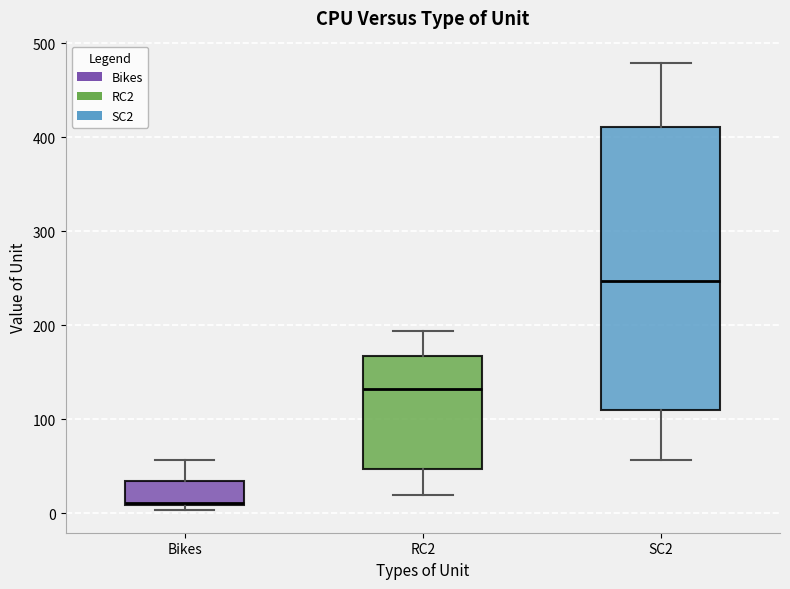

Comparing the boxes themselves (not the whiskers), which one is the tallest?

SC2